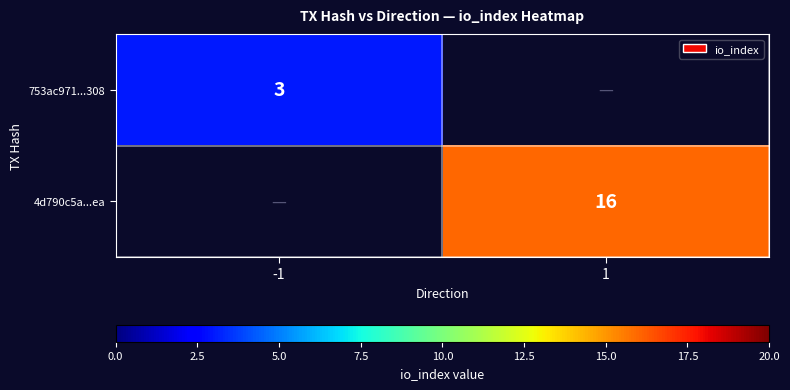

The value of 753ac971...308 at -1 is 5.2. True or false?

False